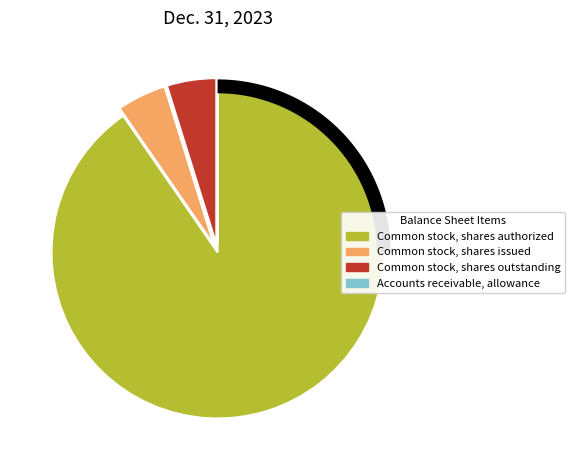

Which slice is the largest?

Common stock, shares authorized